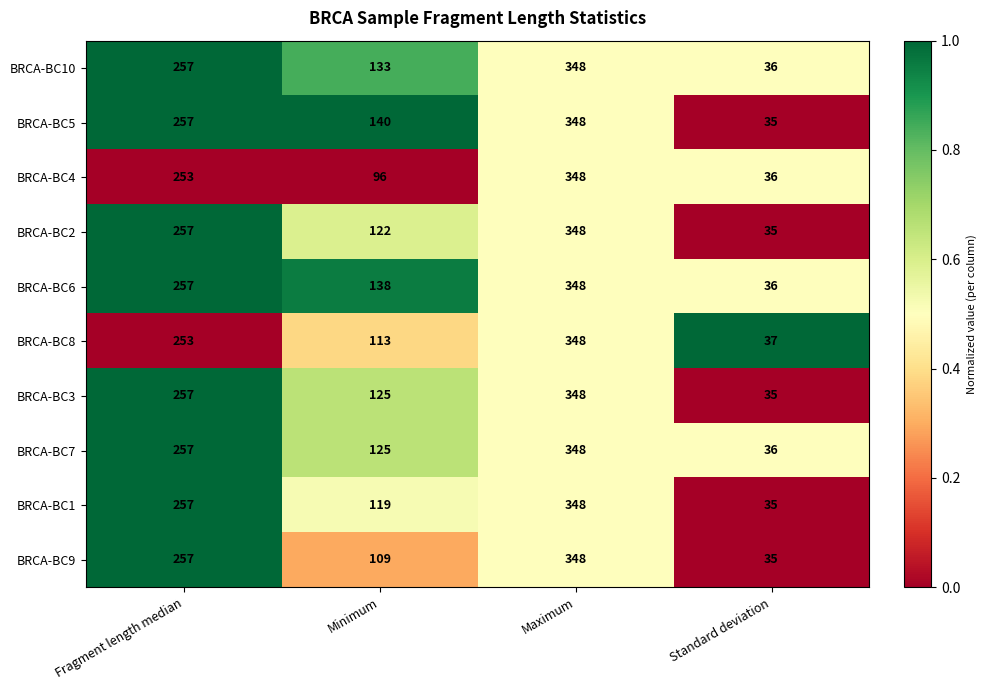

Which series has the largest total across all categories?

BRCA-BC5